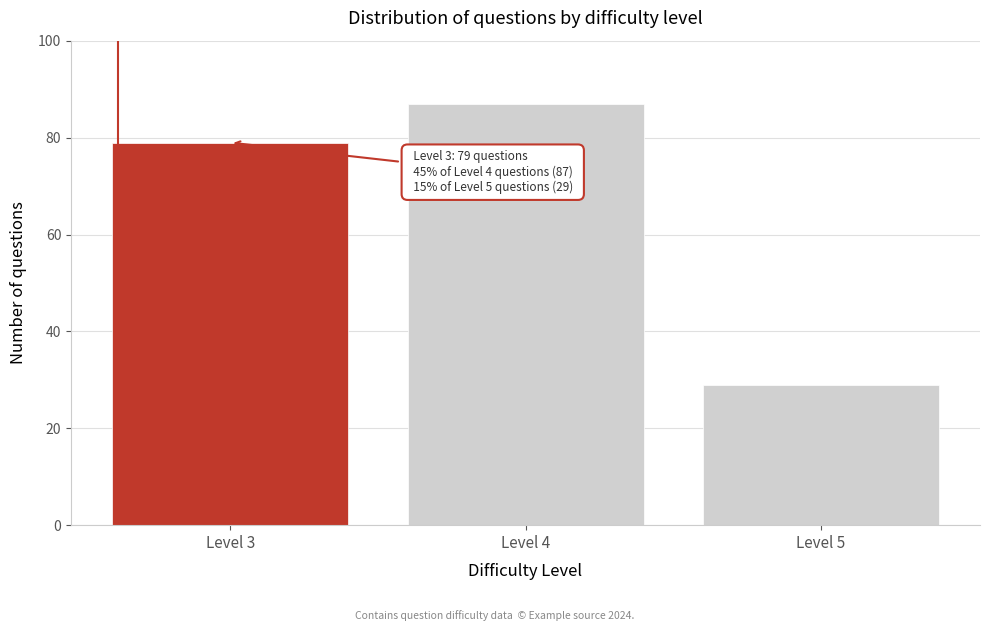

Reading right to left, extract all data points from this chart.

Level 5=29	Level 4=87	Level 3=79